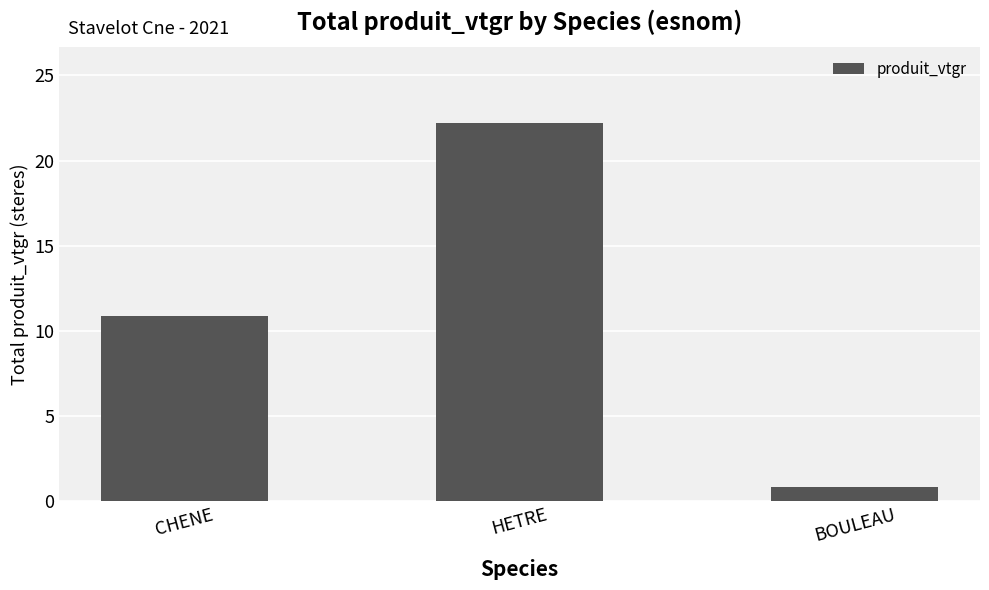

Reading left to right, list all the values displayed in this chart.

10.9	22.2	0.8